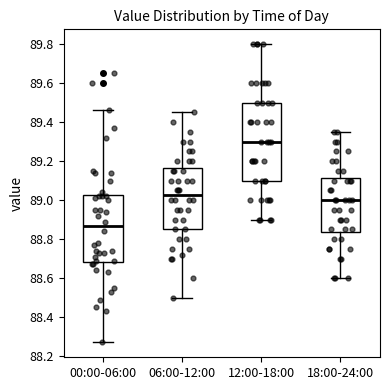

Reading left to right, read every box against the y-axis: the position of its median line, the range the box covers, and the ends of its whiskers. The values are not printed on the chart, so give them approximately, as read against the axis.

00:00-06:00: median 88.86, box 88.68 to 89.02, whiskers 88.28 to 89.46
06:00-12:00: median 89.02, box 88.86 to 89.16, whiskers 88.50 to 89.46
12:00-18:00: median 89.30, box 89.10 to 89.50, whiskers 88.90 to 89.80
18:00-24:00: median 89.00, box 88.84 to 89.12, whiskers 88.60 to 89.36